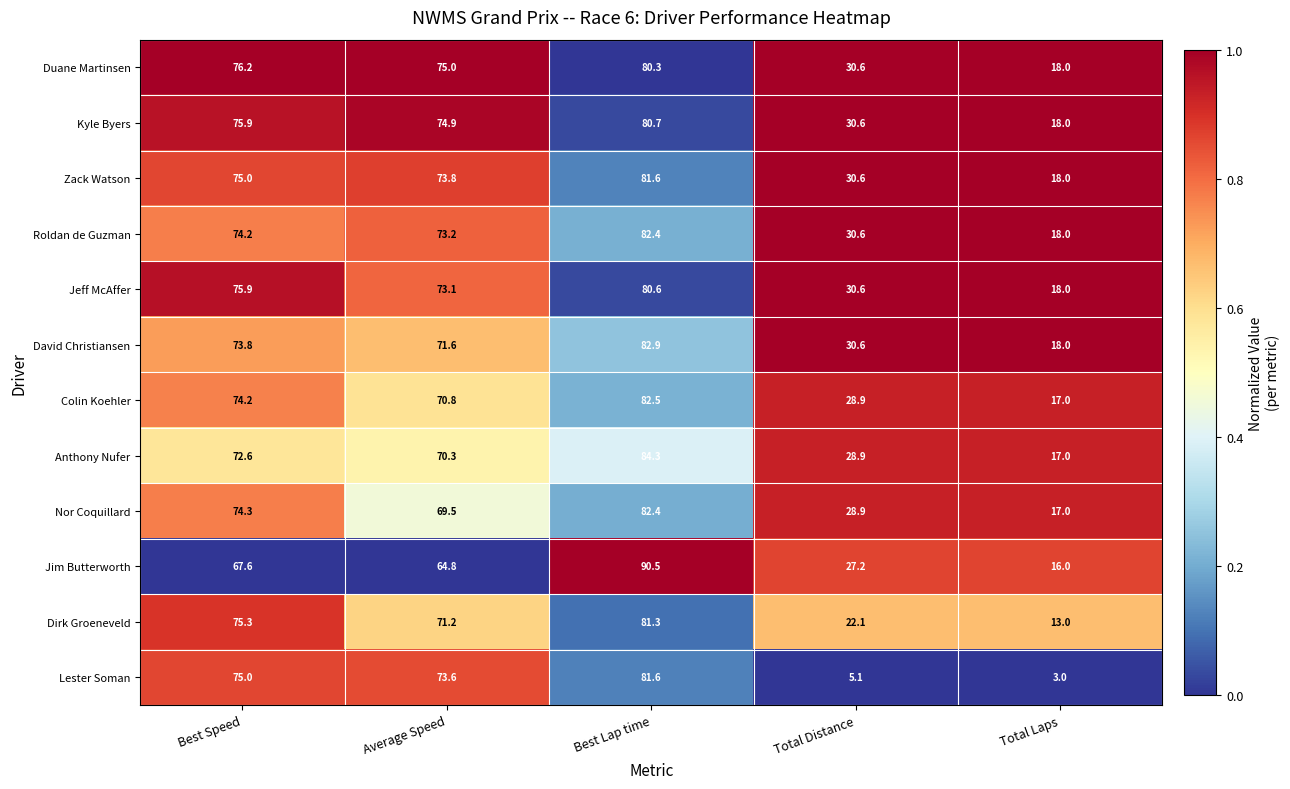

True or false: Nor Coquillard has a value of 28.9 at Total Distance.

True